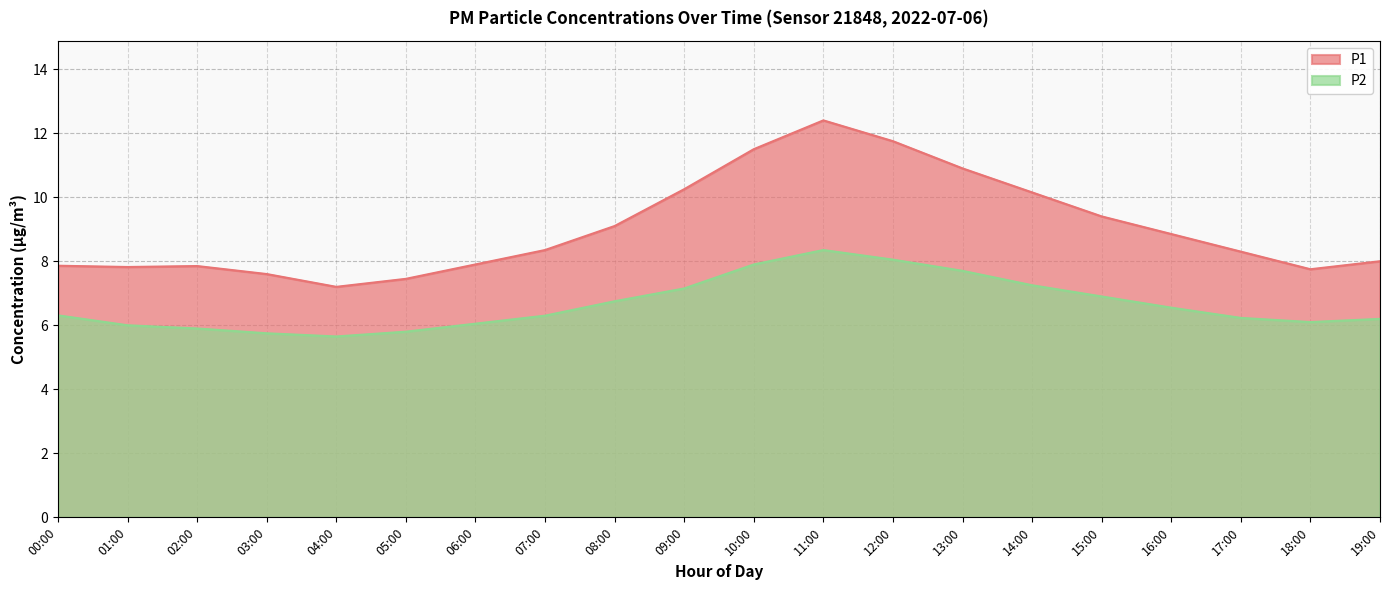

Does the chart display data point markers on the line(s)?

No